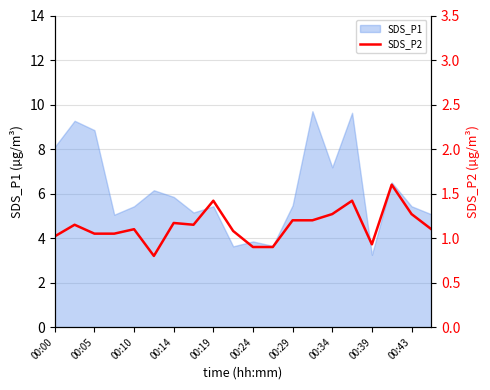

True or false: SDS_P1 has a value of 1.4 at 00:14.

False